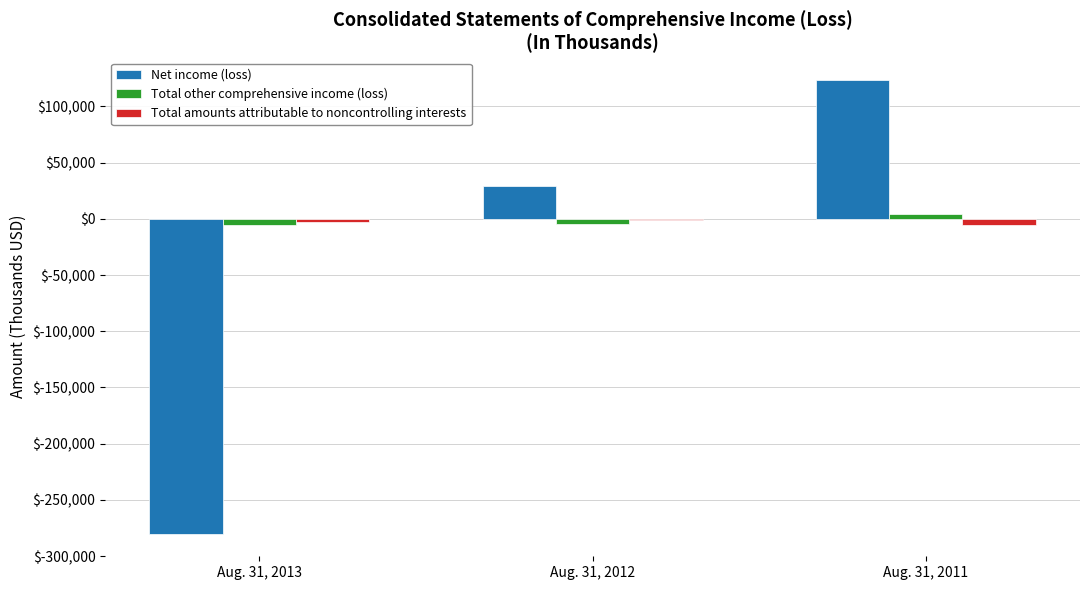

What is the maximum value for Net income (loss)?

123536